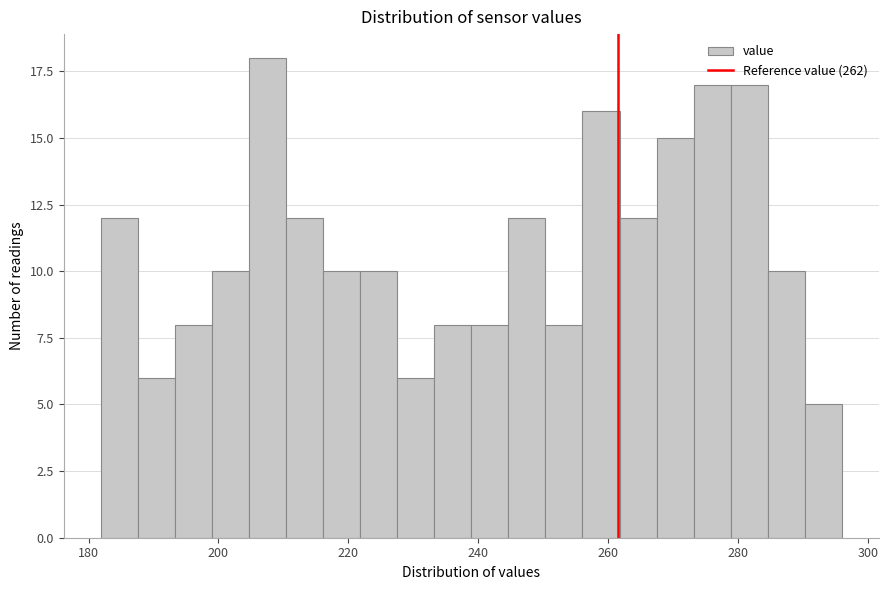

Read against the x-axis, roughly where is the centre of the tallest bar?

208